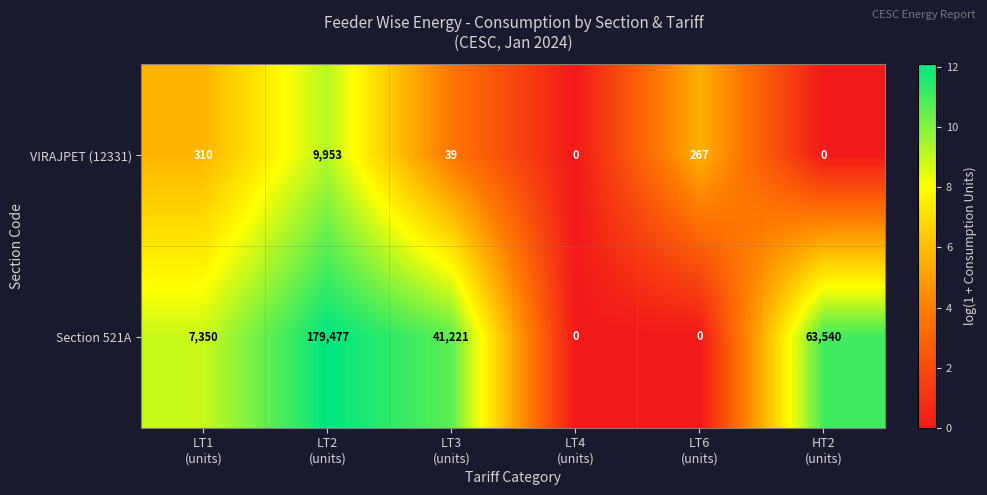

What is the difference between the maximum and minimum values in the Section 521A series?

179477